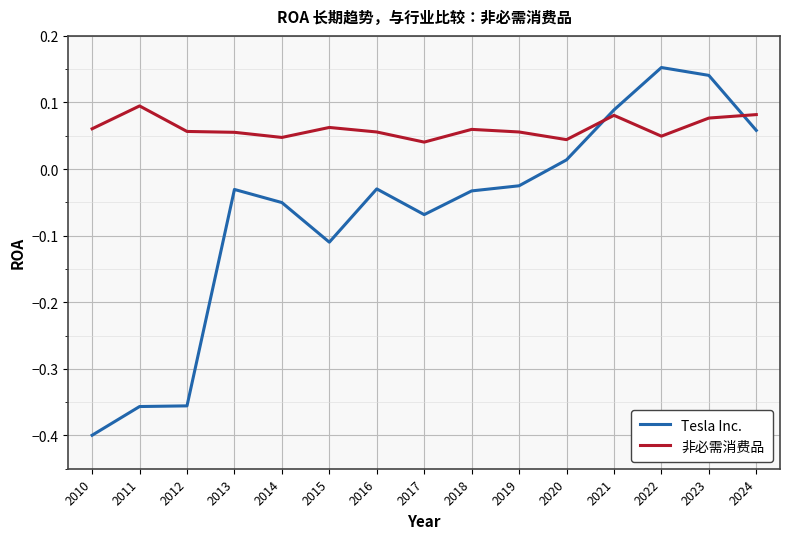

At which label does Tesla Inc. first exceed 0?

2020